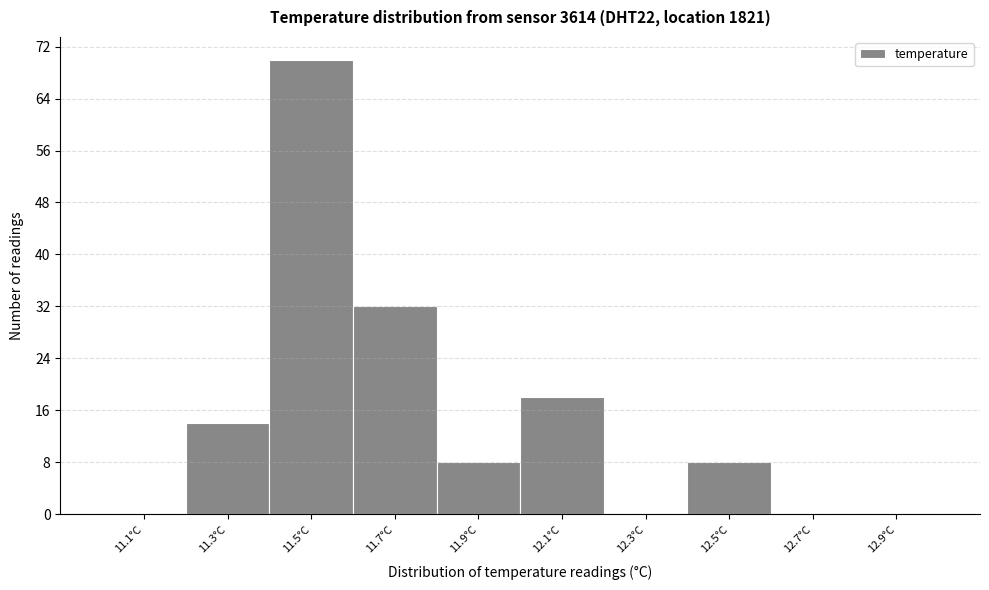

Which range on the x-axis has the tallest bar?

11.4 to 11.6